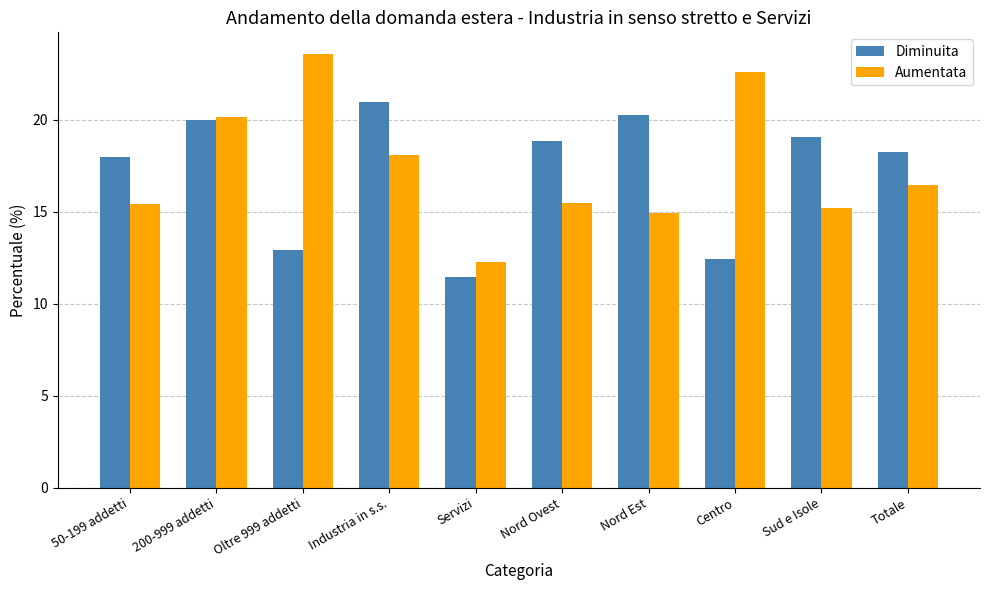

The Diminuita series shows 18.0 at 50-199 addetti. True or false?

True